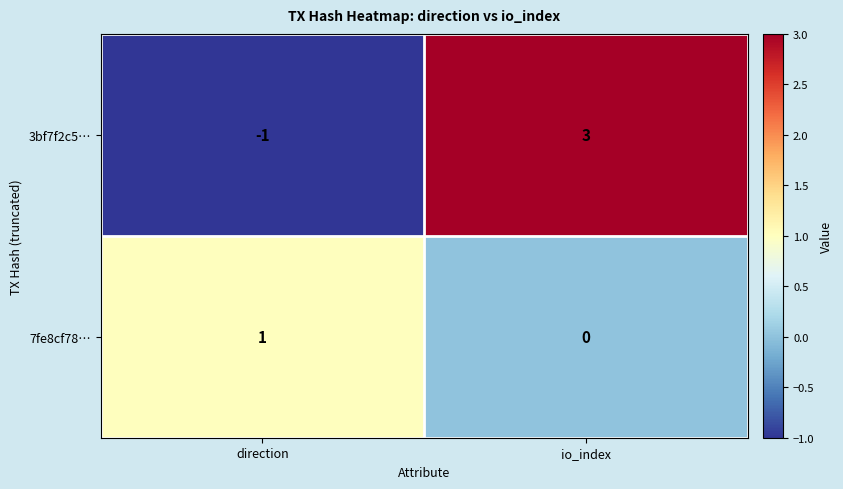

What is the difference between the maximum and minimum values in the 3bf7f2c5… series?

4